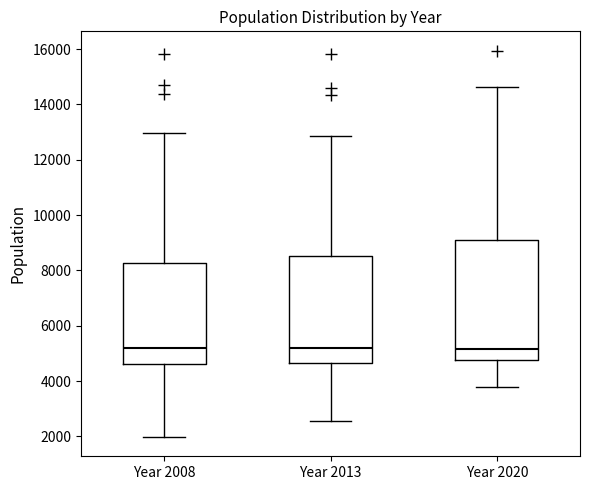

Reading left to right, transcribe this box plot: for each box, give where its median line is, the range the box spans, and where its two whiskers end, as read against the y-axis. The values are not printed on the chart, so give them approximately, as read against the axis.

Year 2008: median 5200, box 4600 to 8200, whiskers 2000 to 13000
Year 2013: median 5200, box 4600 to 8600, whiskers 2600 to 12800
Year 2020: median 5200, box 4800 to 9200, whiskers 3800 to 14600